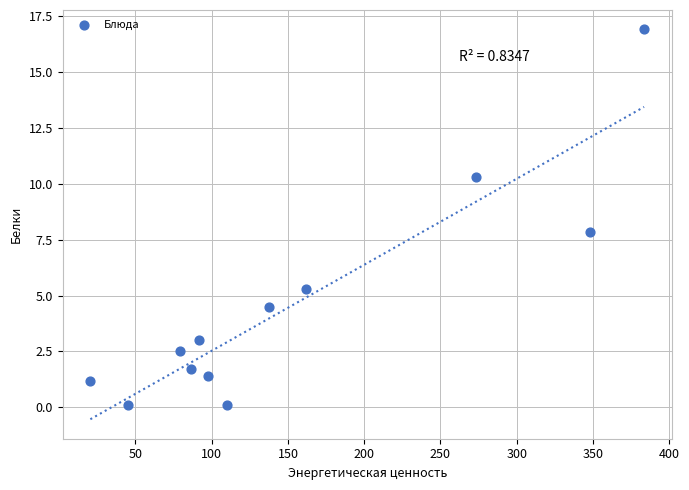

What is the range of X values (max minus min)?

363.1